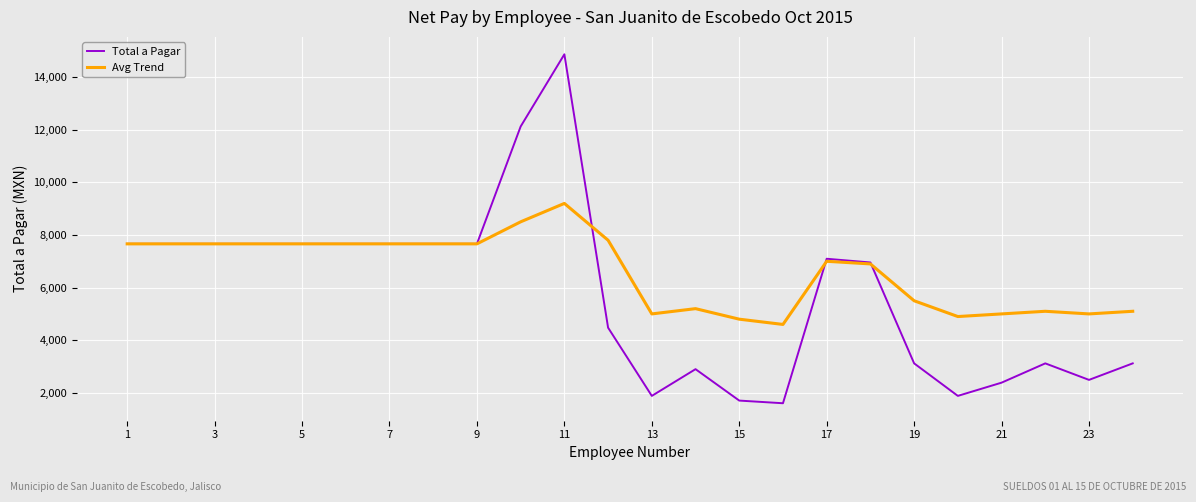

What are all the series names shown in the legend?

Total a Pagar, Avg Trend